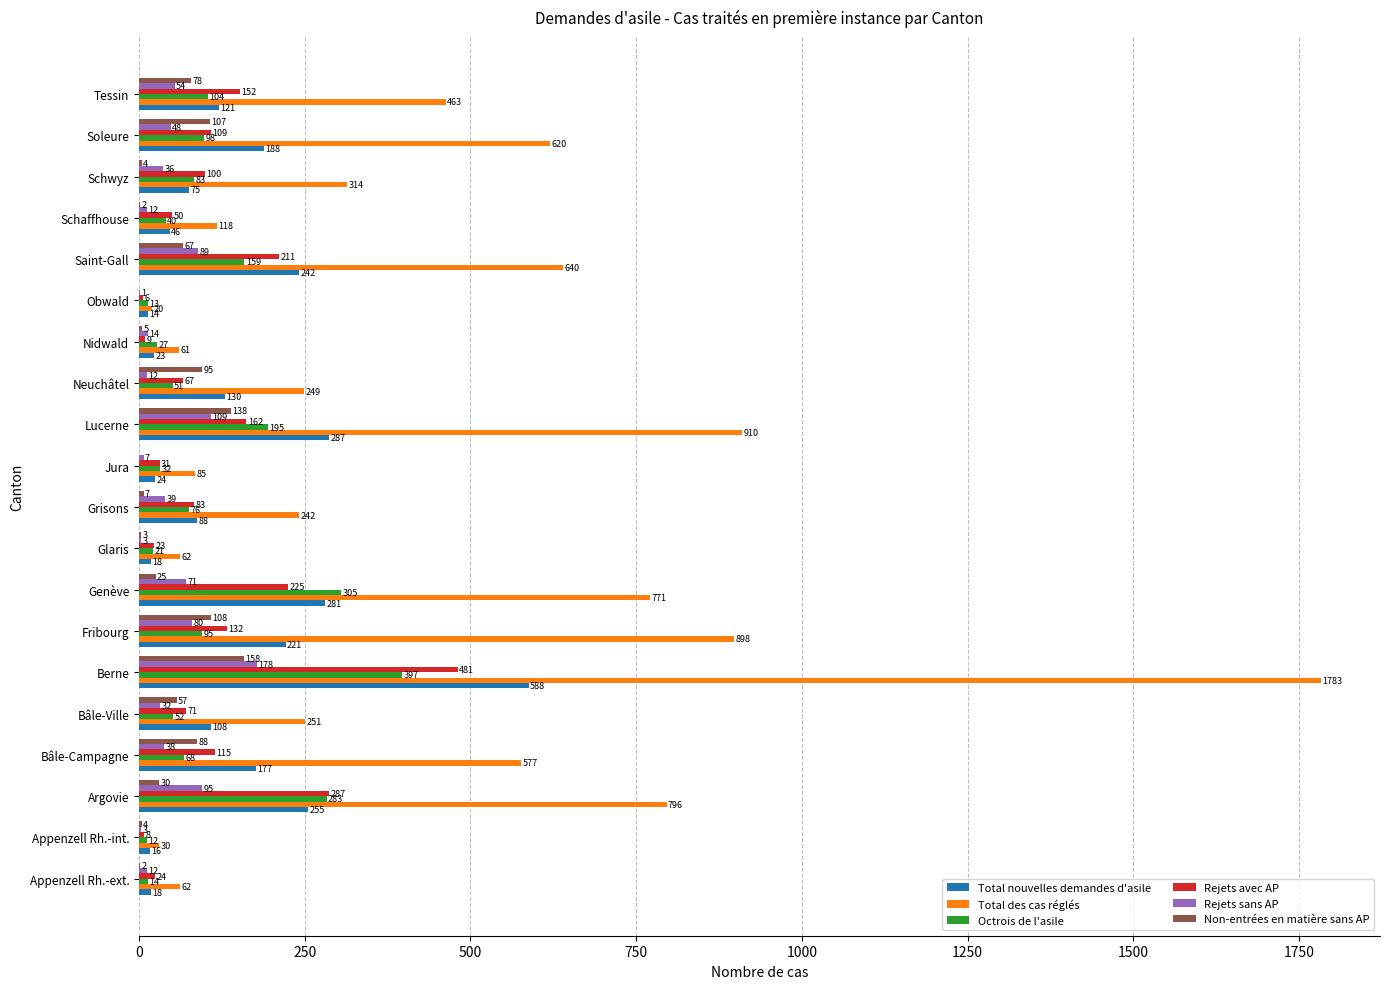

The Octrois de l'asile series shows 76 at Grisons. True or false?

True